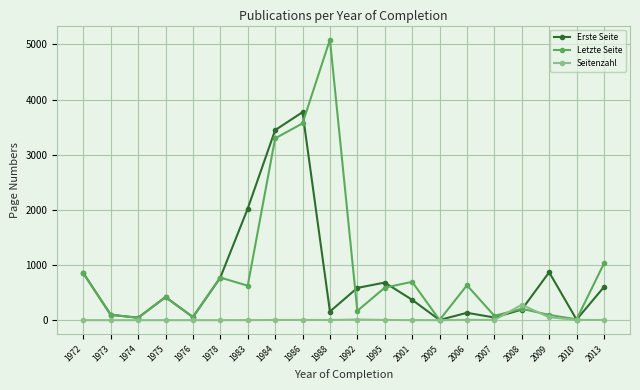

How many lines are shown in the chart?

3